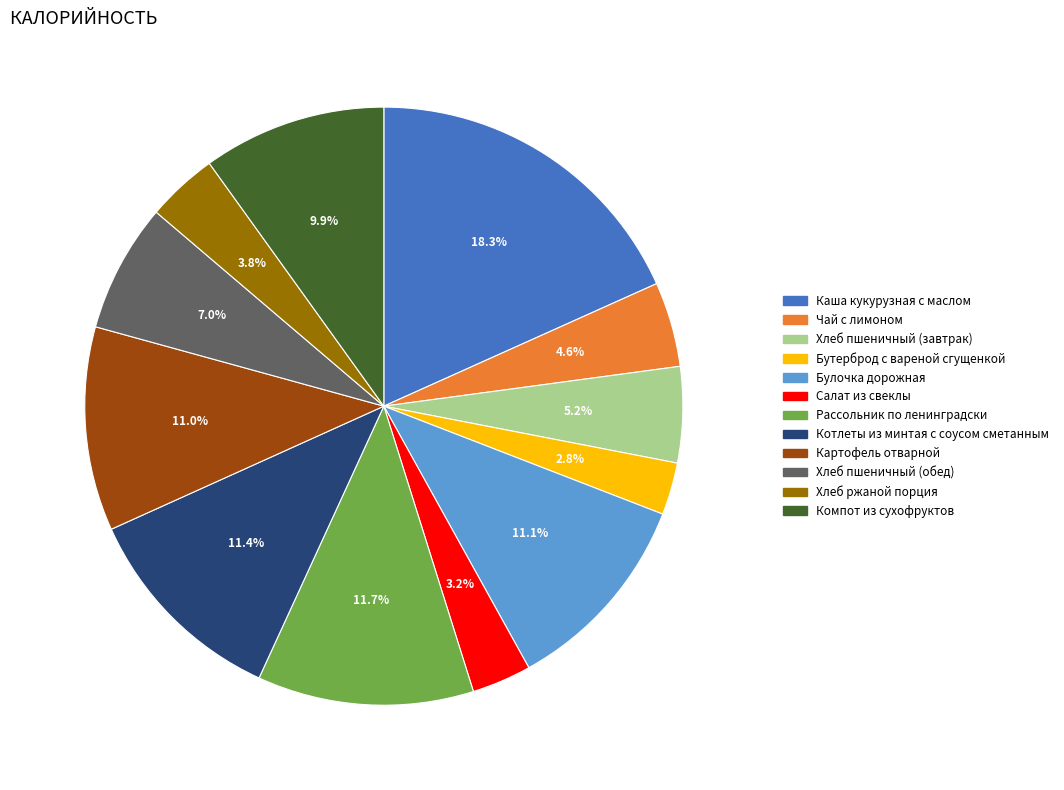

Between Салат из свеклы and Булочка дорожная, which is larger?

Булочка дорожная